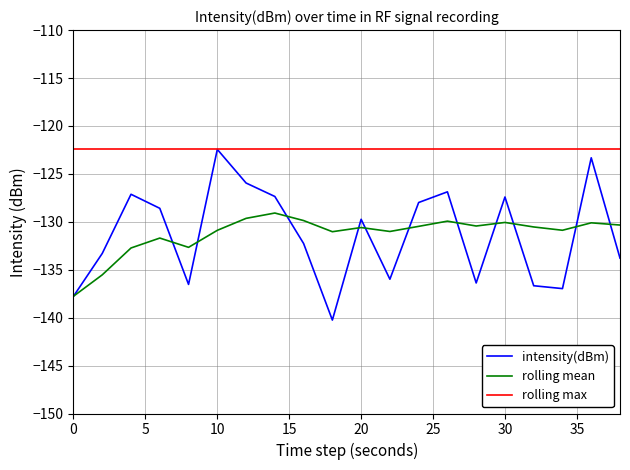

What is the maximum value for intensity(dBm)?

-122.4